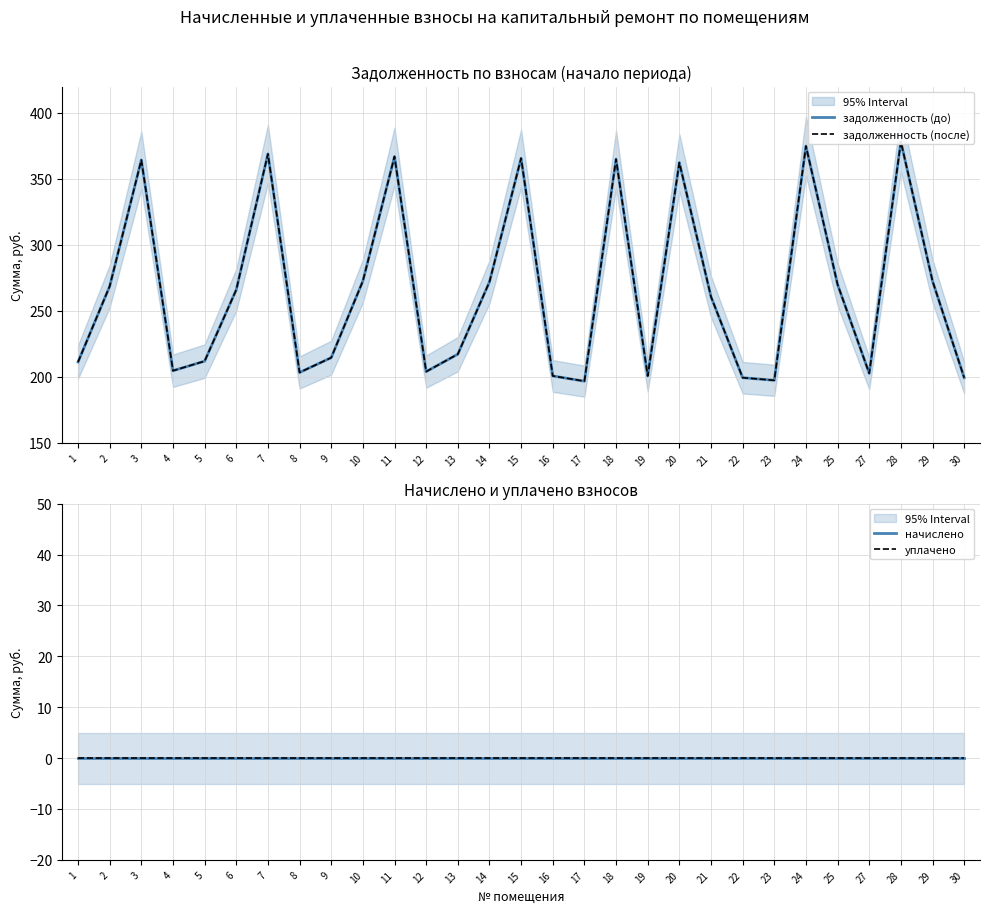

True or false: уплачено has a value of 0.0 at 15.

True